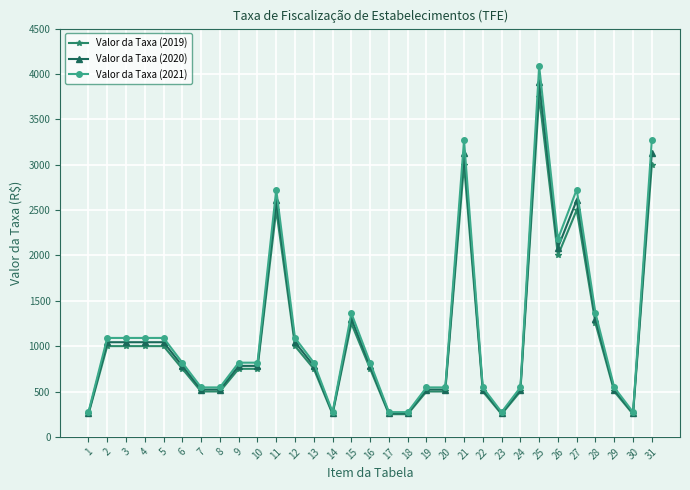

Read the Valor da Taxa (2020) value at 21.

3129.9